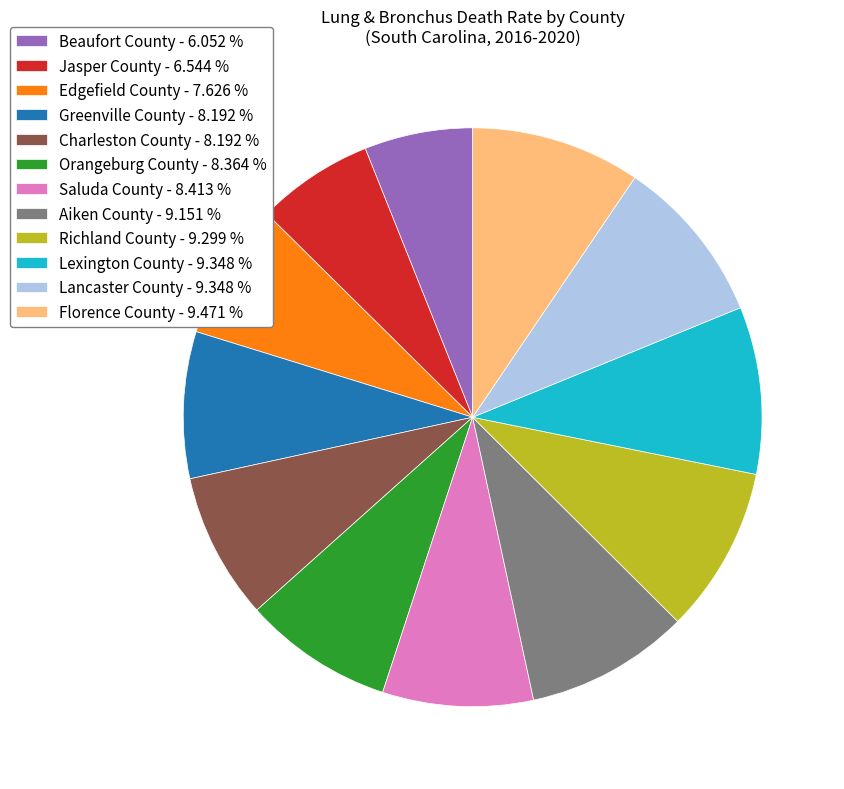

Approximately how many times larger is the value at Richland County - 9.299 % compared to Lexington County - 9.348 %?

1.0